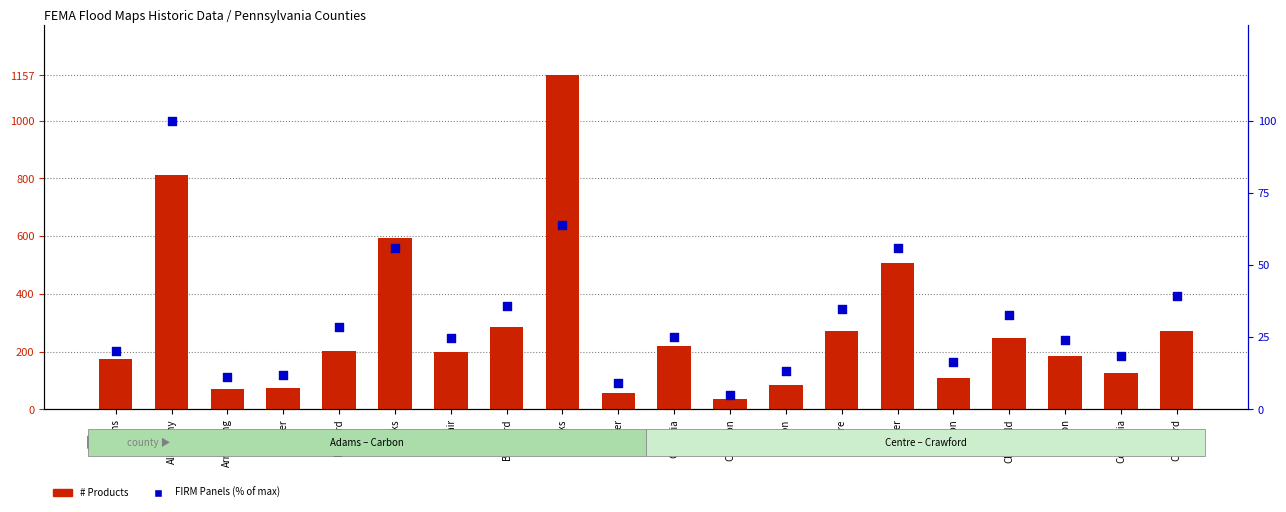

Which series has the largest total across all categories?

# Products